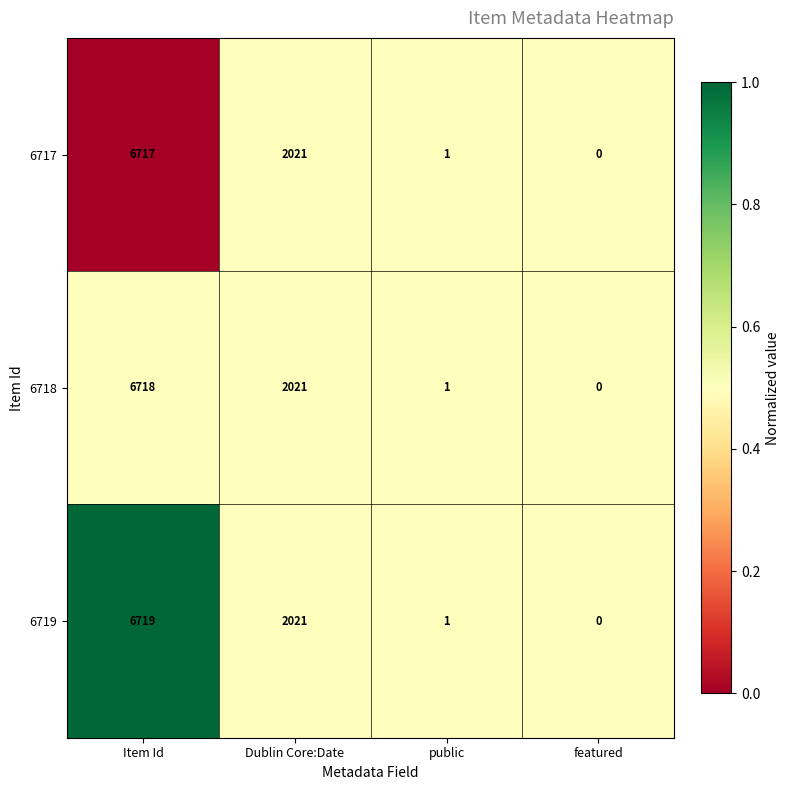

What is the sum of all 6719 values?

8741